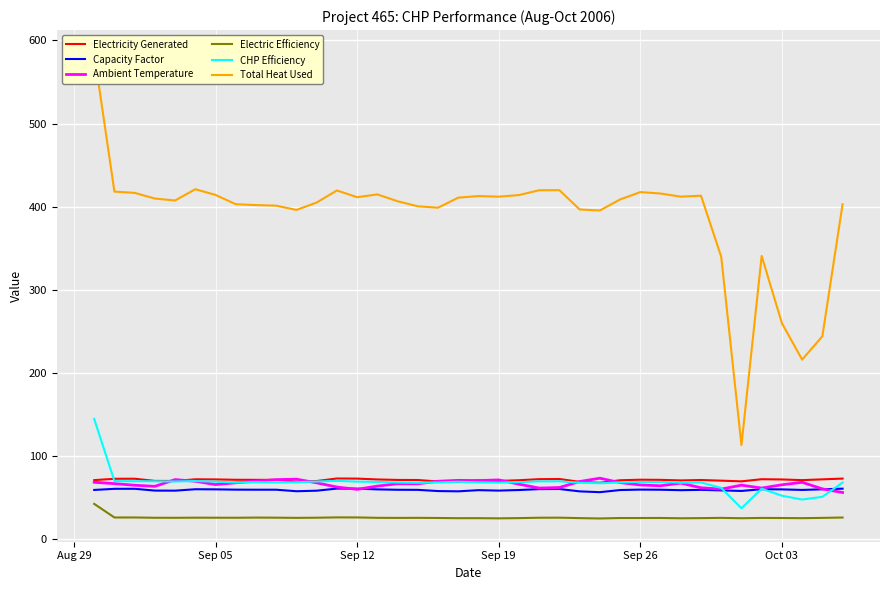

What is the lowest value of the Ambient Temperature series?

56.0